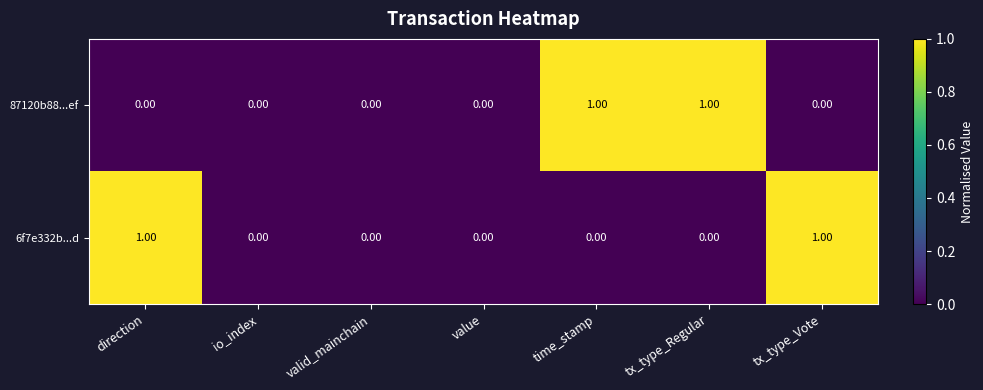

Between direction and value, which series saw the biggest shift?

6f7e332b...d